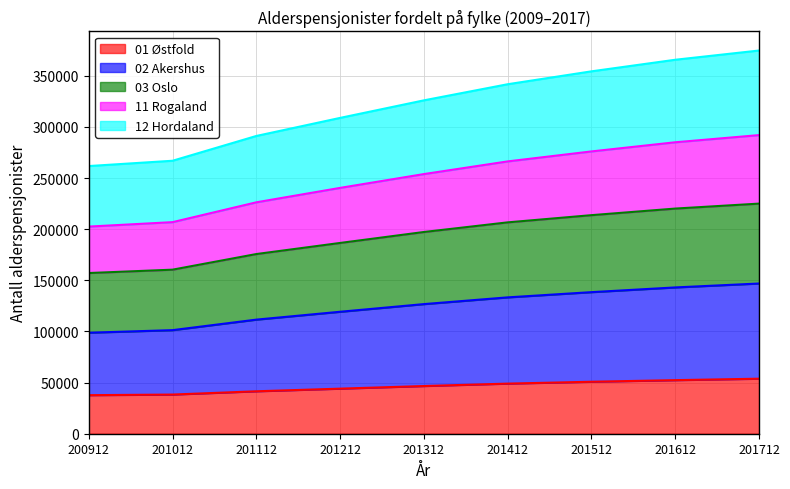

At how many categories does at least one series exceed 321671?

5